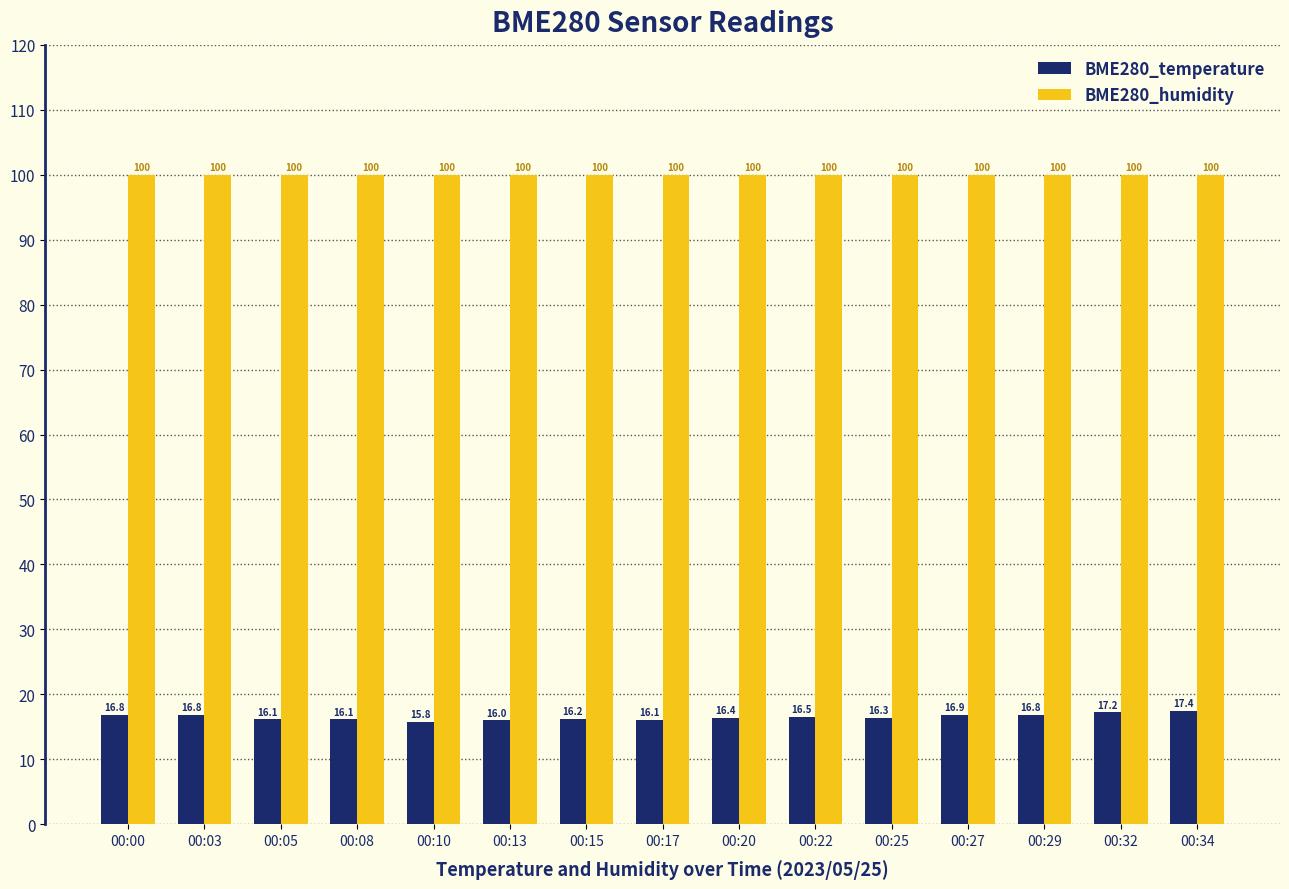

What is the value of the BME280_humidity bar at the 3rd from the left?

100.0